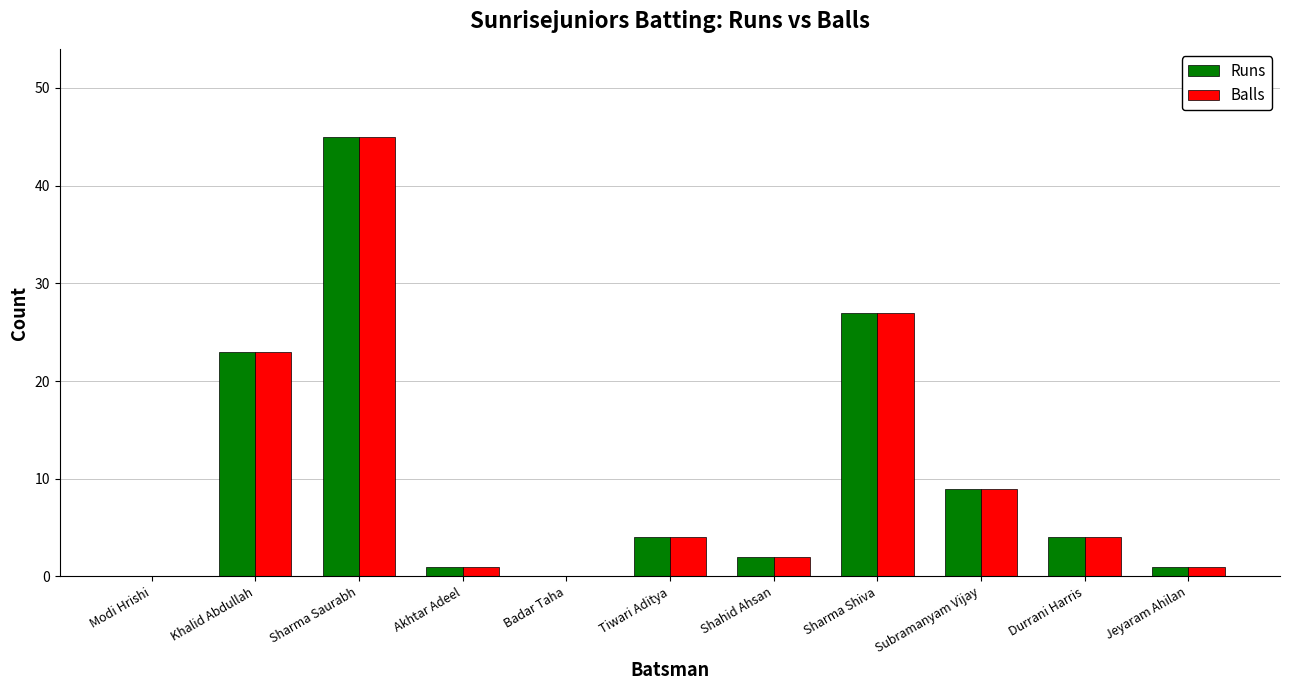

Are the bars horizontal?

No